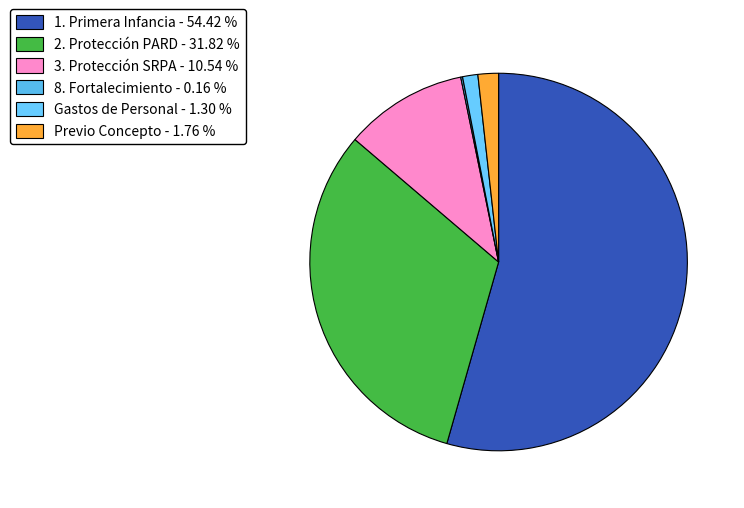

To the nearest percent, what is the difference between the largest and smallest slice percentages?

54%